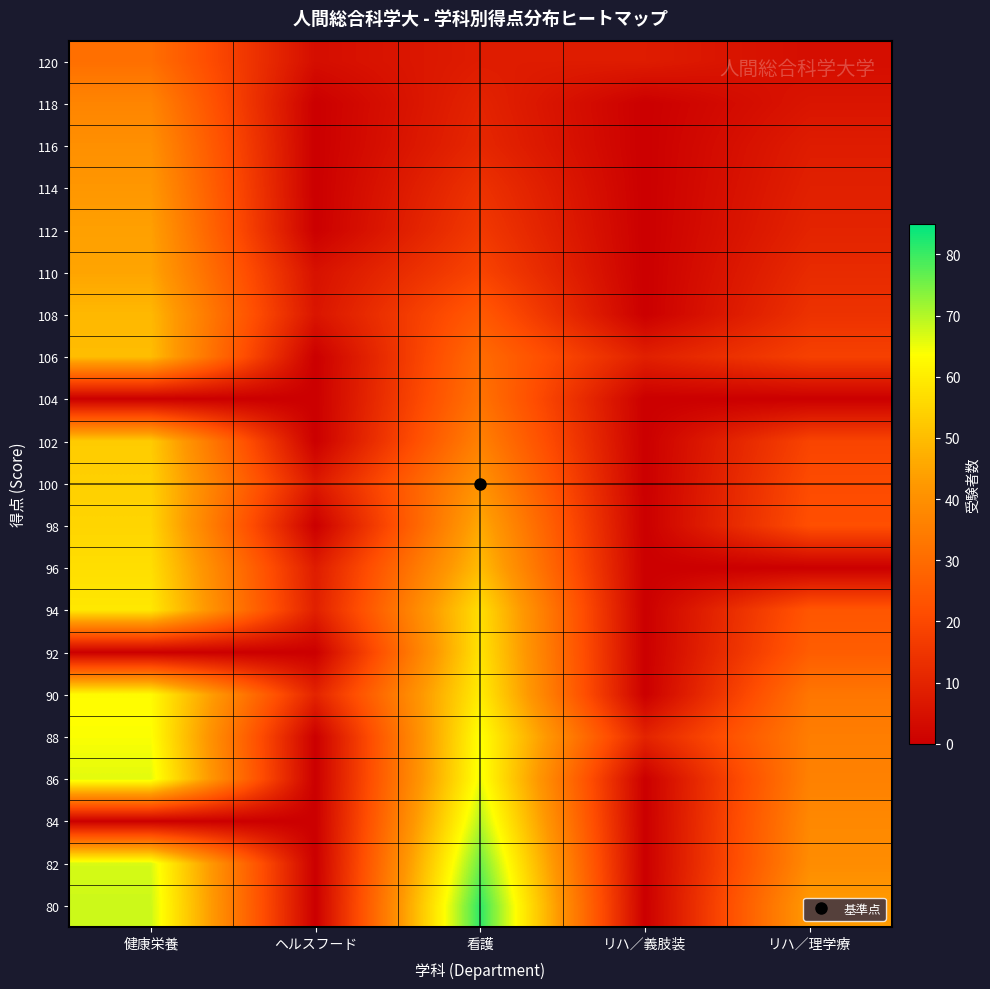

At which category is the sum across all series the highest?

健康栄養